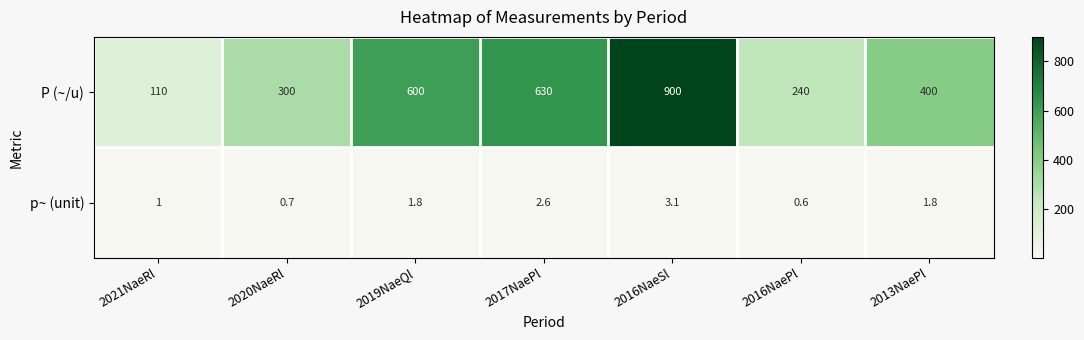

Which series has the widest spread of values?

P (~/u)